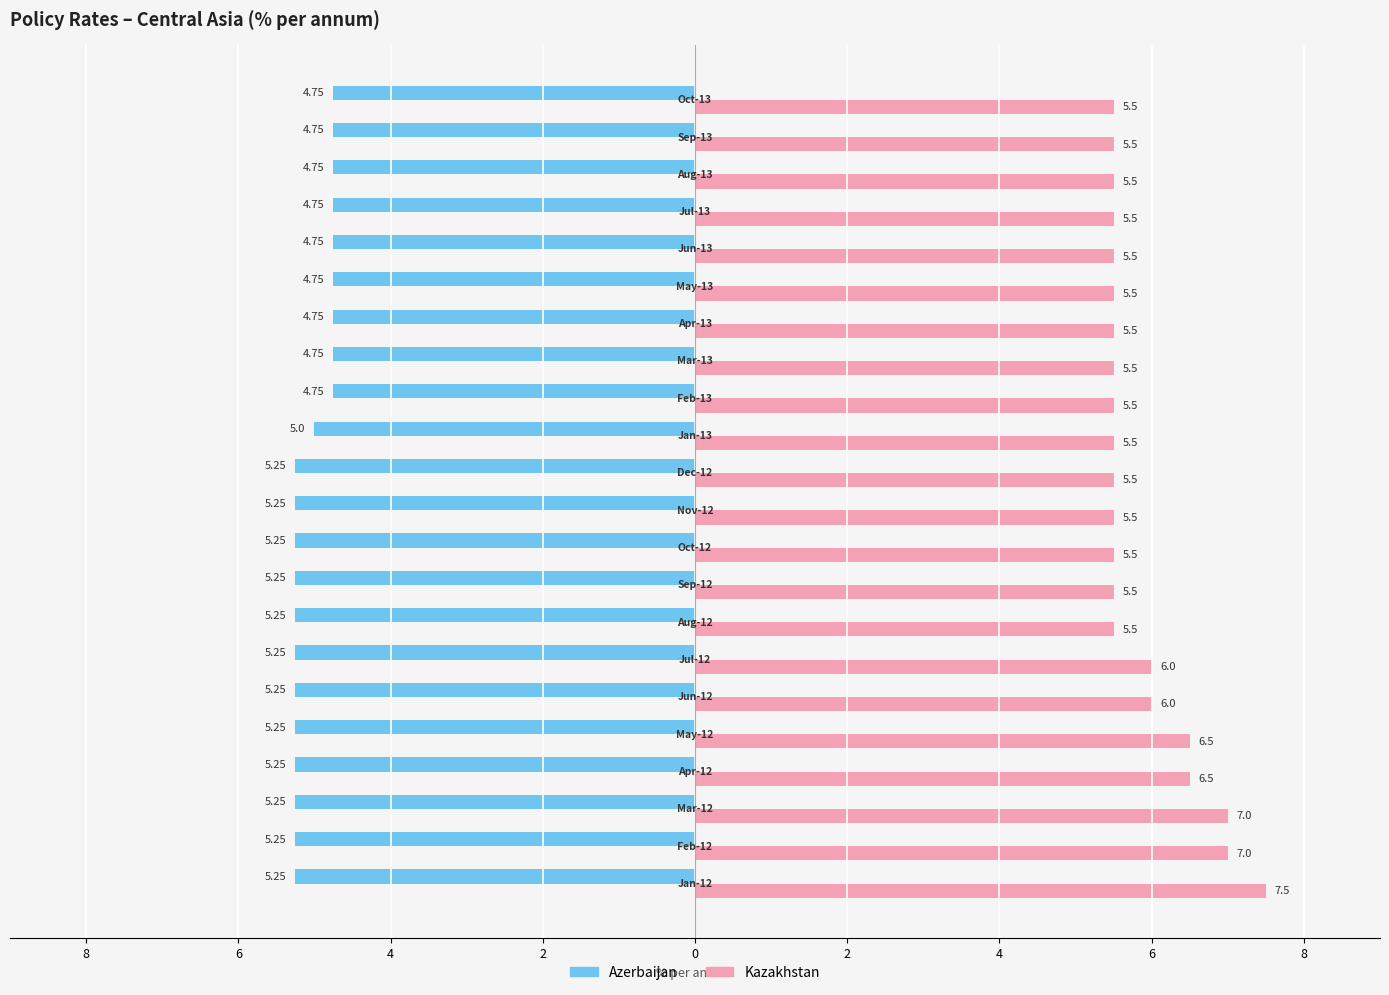

What are all the series names shown in the legend?

Azerbaijan, Kazakhstan